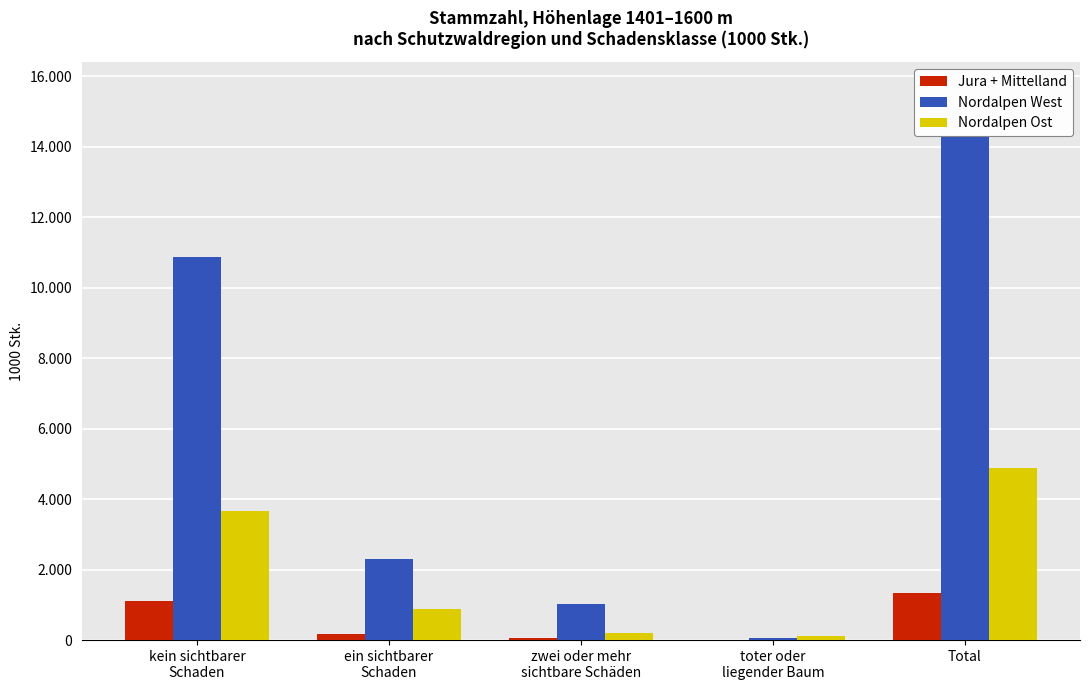

What is the sum of the Nordalpen West values at ein sichtbarer
Schaden and zwei oder mehr
sichtbare Schäden?

3327